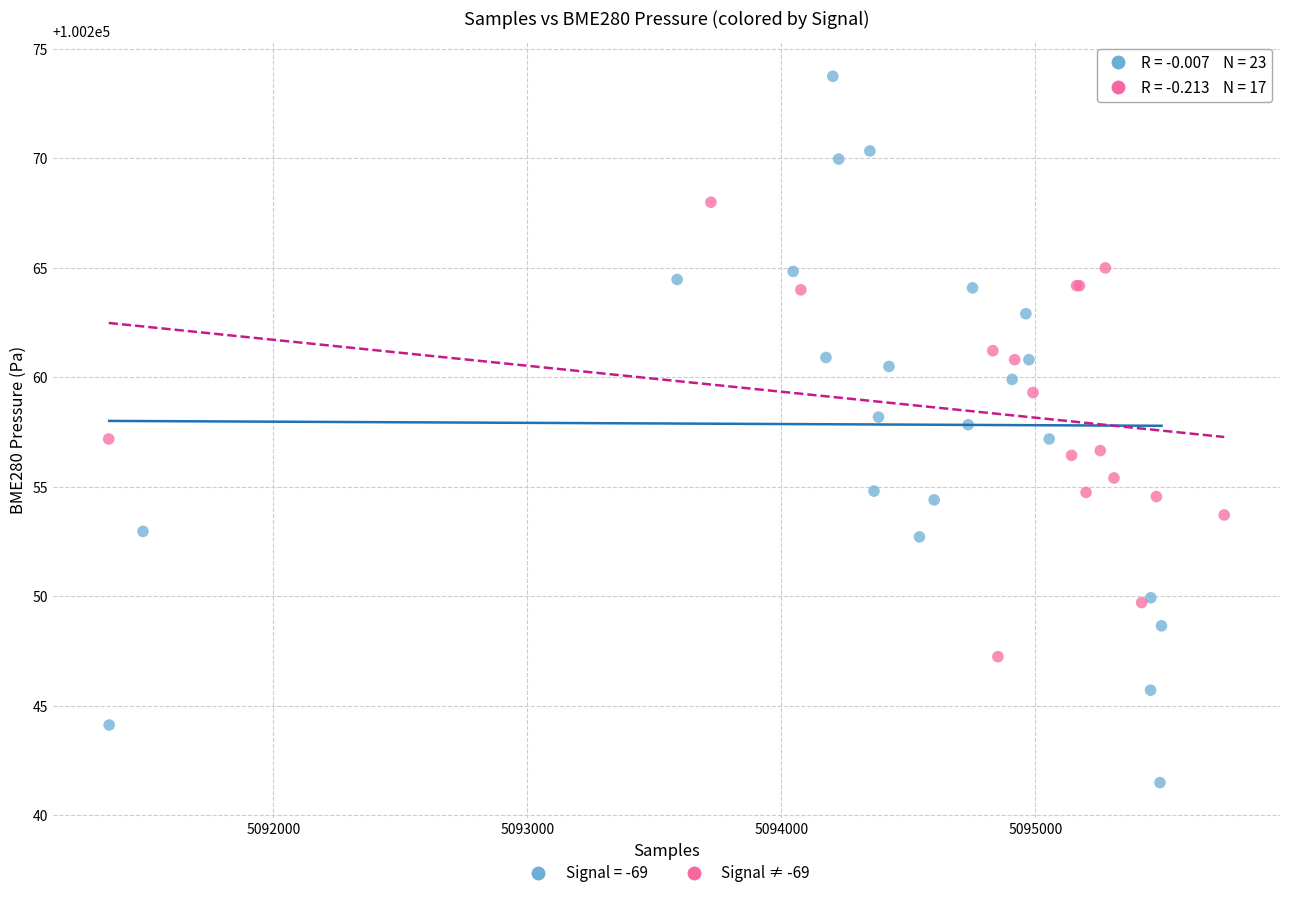

Which series reaches the maximum Y coordinate?

Signal = -69